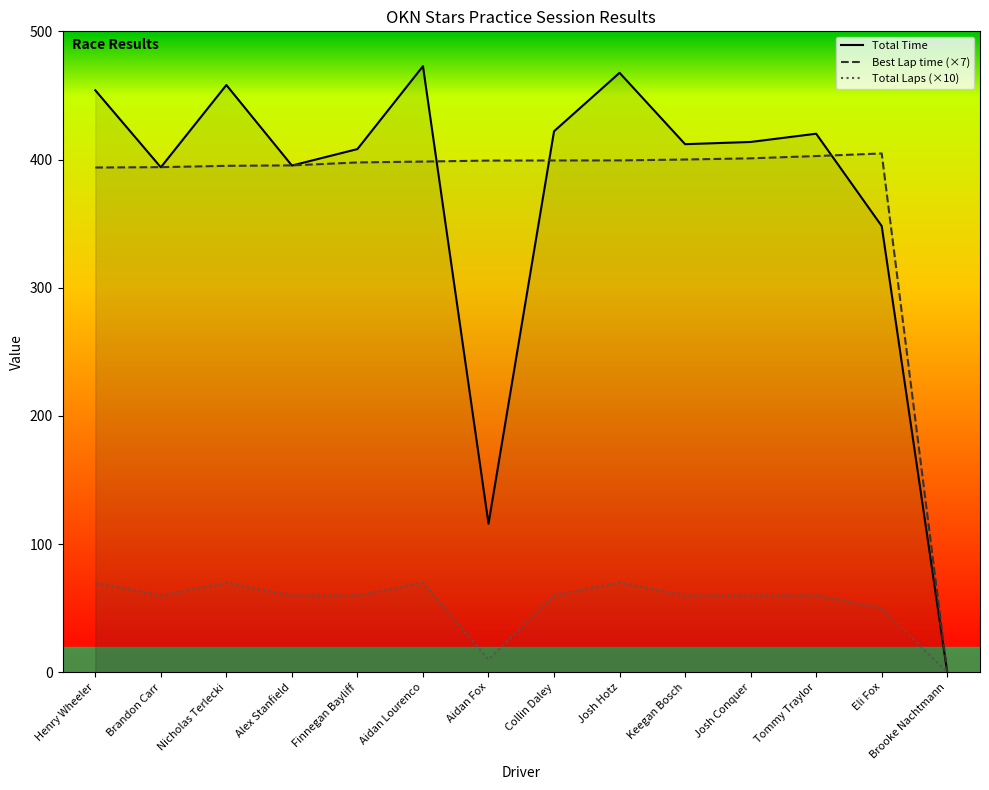

At which label is Total Time closest to 236?

Eli Fox